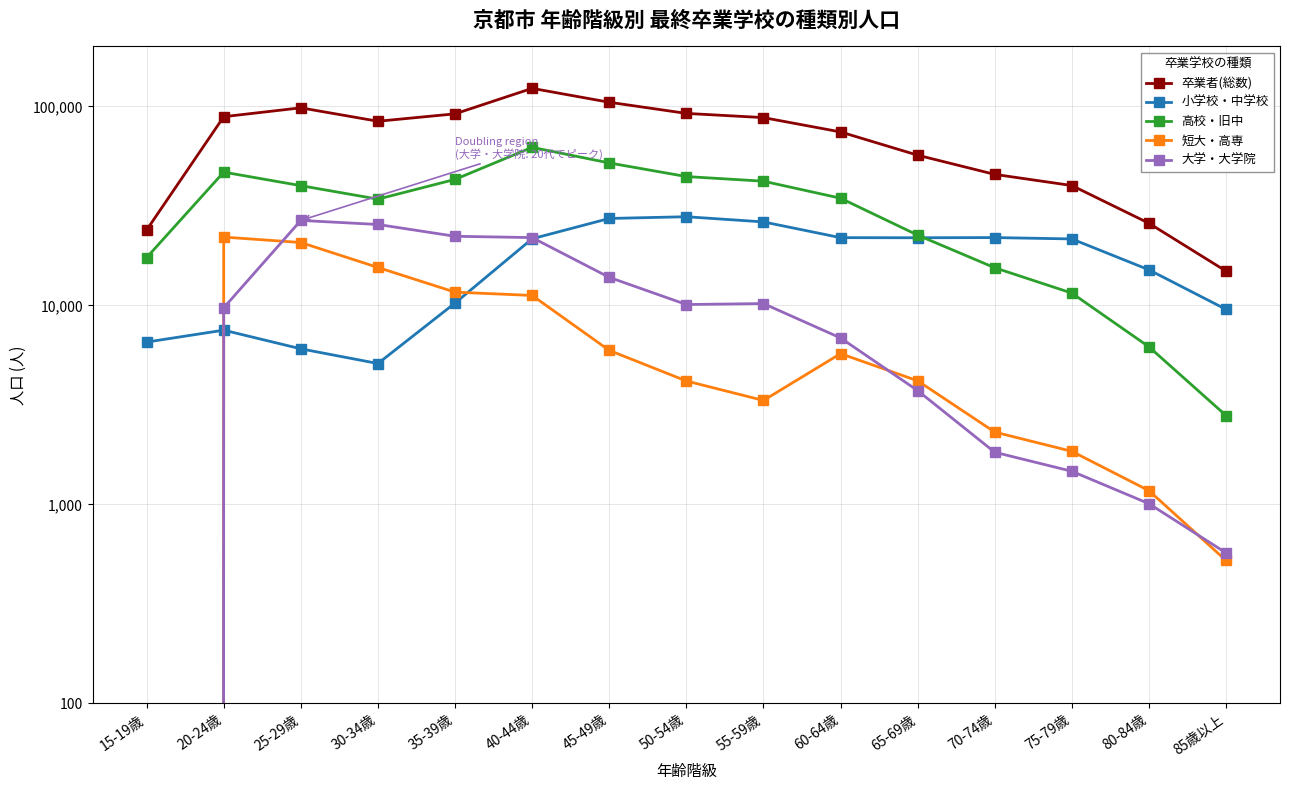

True or false: 高校・旧中 has more than 0 interior local peaks.

True